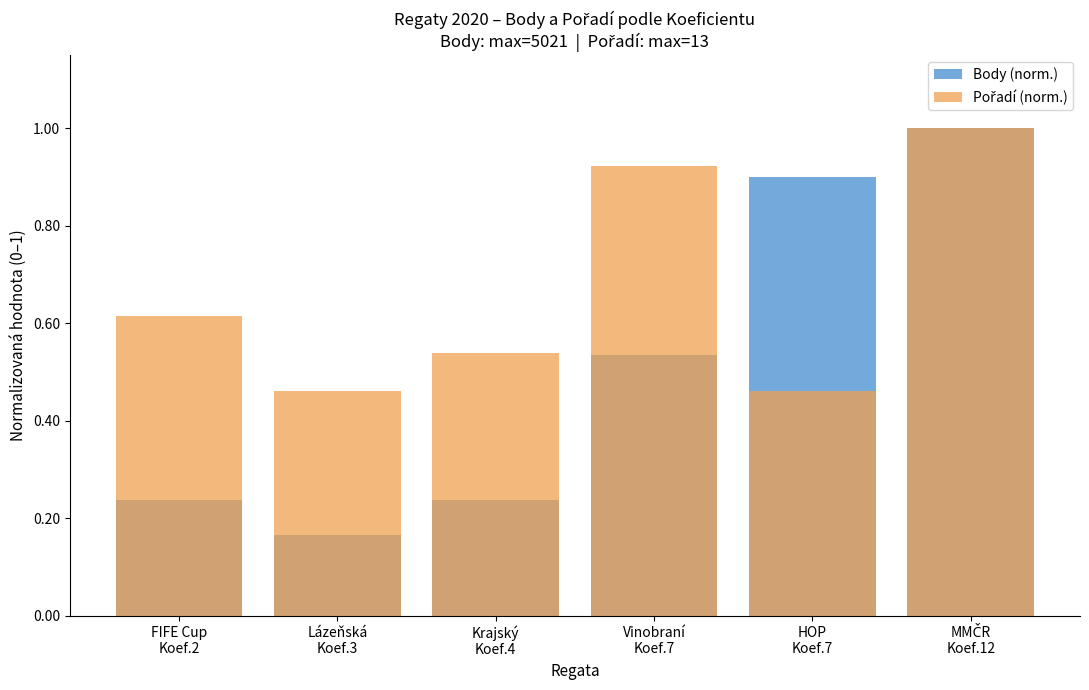

What position from the left is MMČR
Koef.12?

6